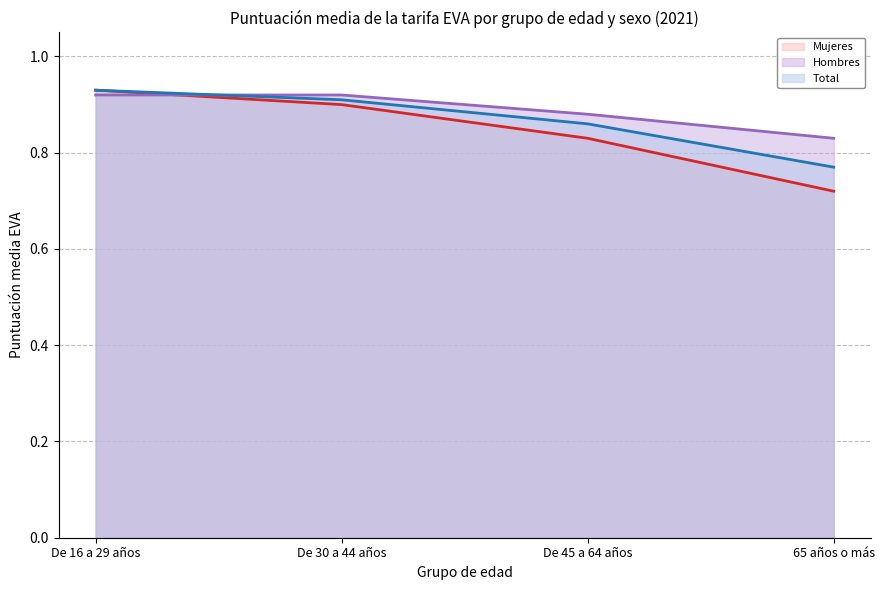

What is the sum of the Hombres (línea) values at 65 años o más and De 30 a 44 años?

1.8